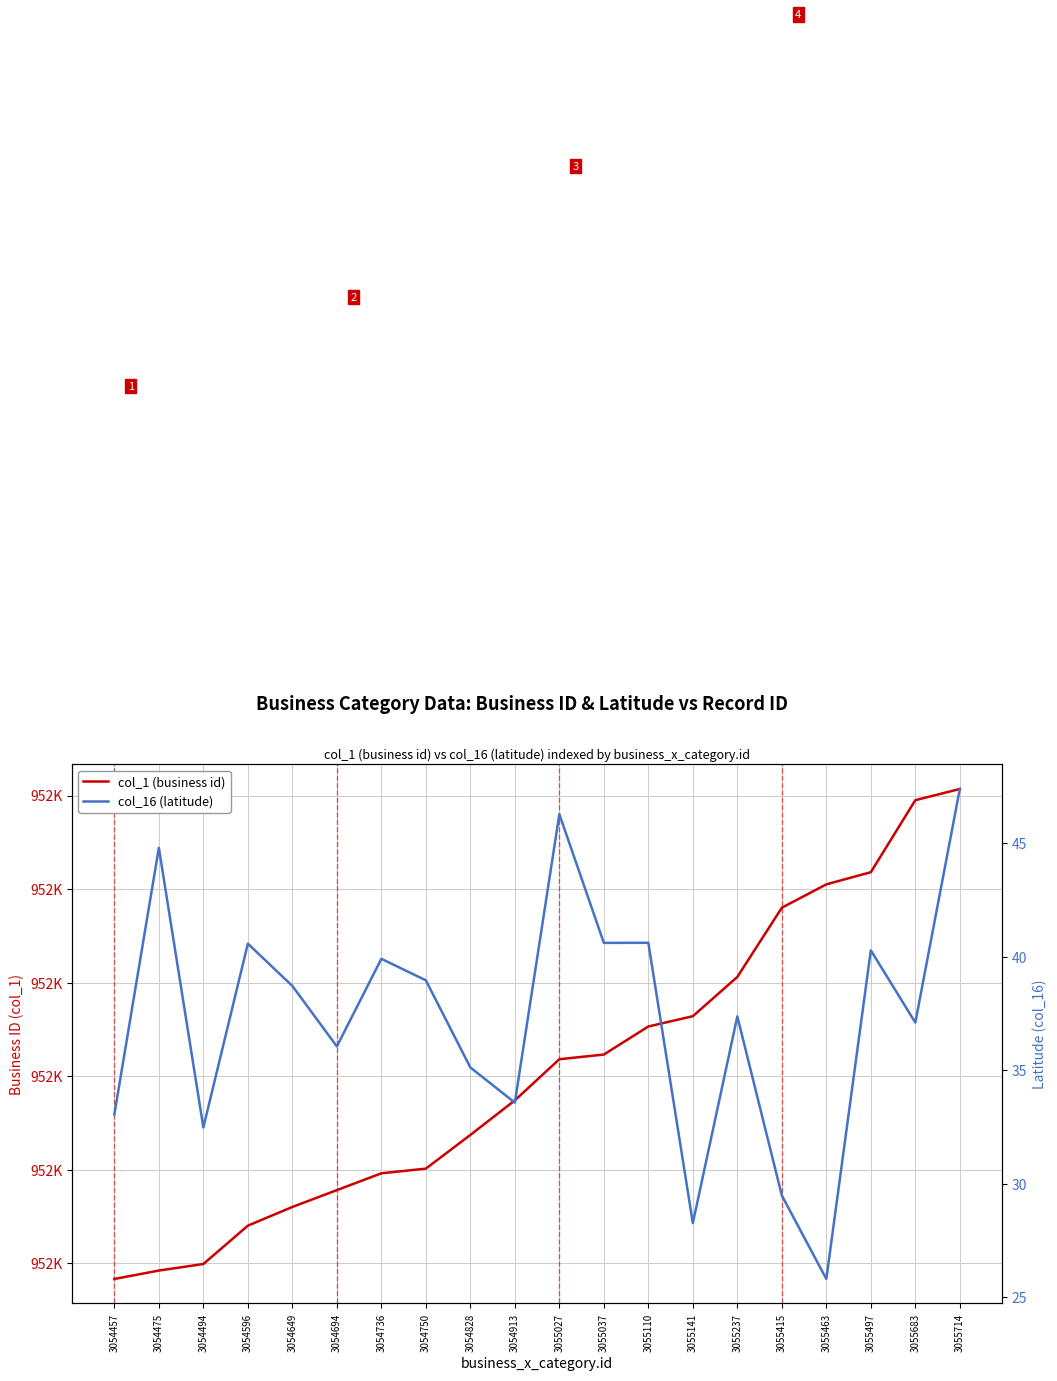

What are all the series names shown in the legend?

col_1 (business id), col_16 (latitude)